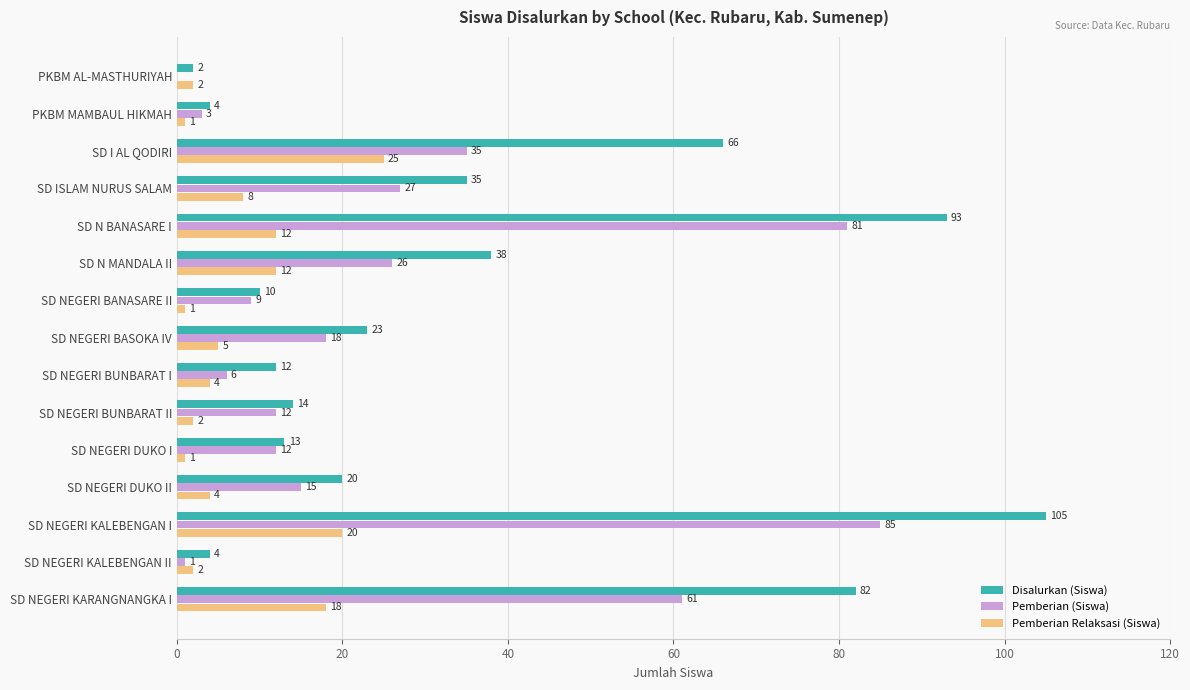

The Pemberian (Siswa) series shows 1 at SD NEGERI KALEBENGAN II. True or false?

True